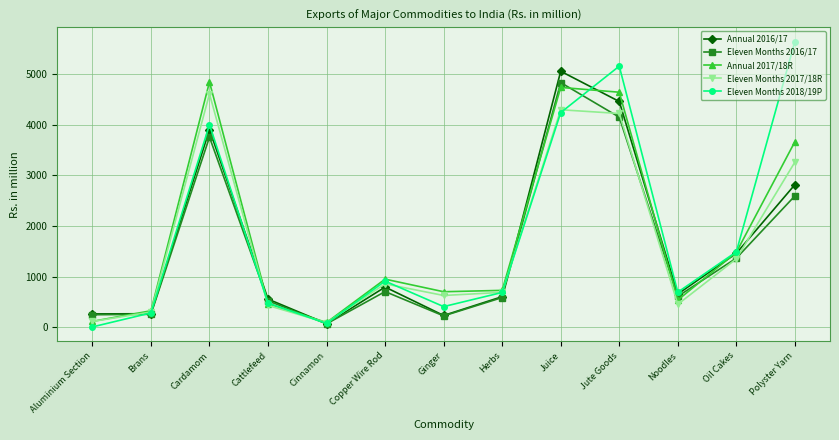

At which label is Eleven Months 2016/17 closest to 2450?

Polyster Yarn